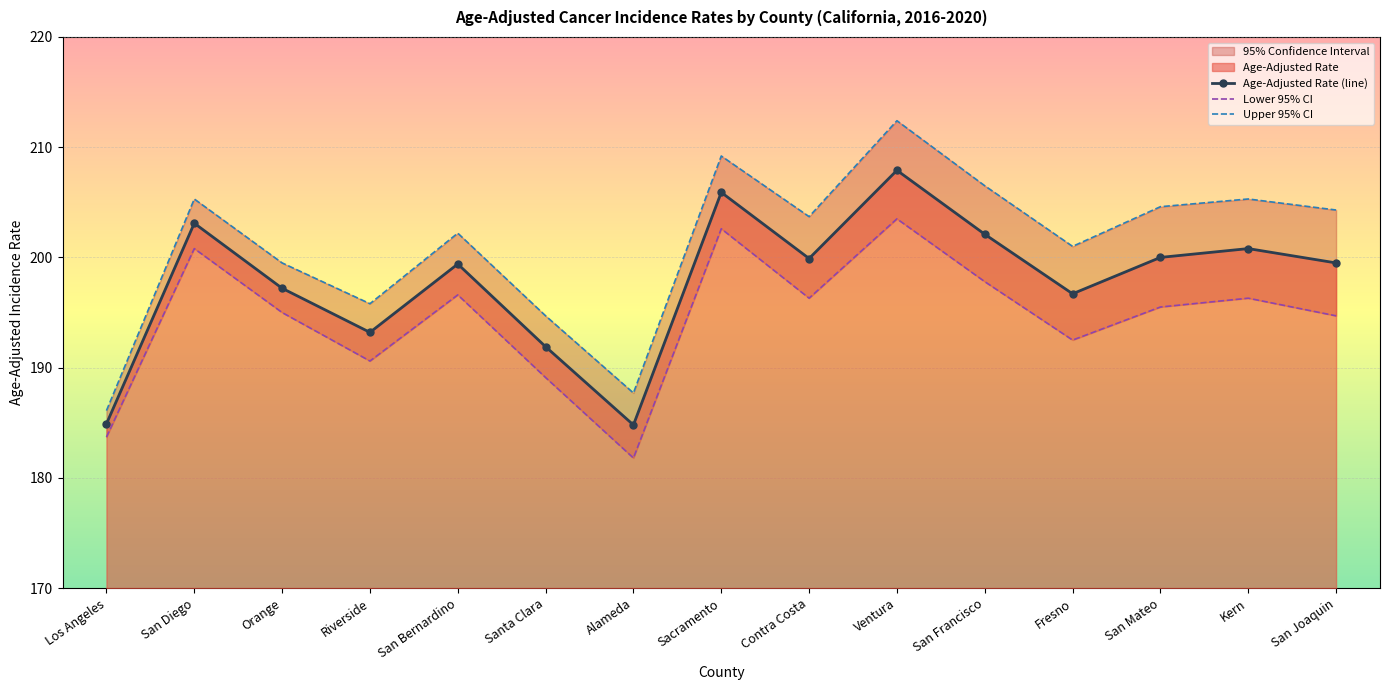

True or false: Lower 95% CI and Upper 95% CI intersect in this chart.

False